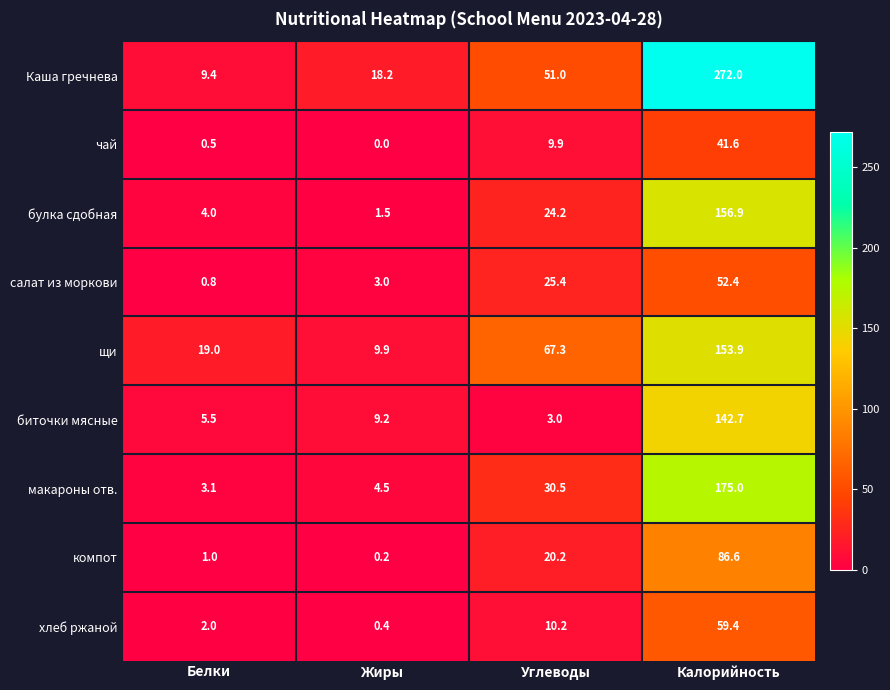

List the series in order of their peak value, lowest first.

чай, салат из моркови, хлеб ржаной, компот, биточки мясные, щи, булка сдобная, макароны отв., Каша гречнева